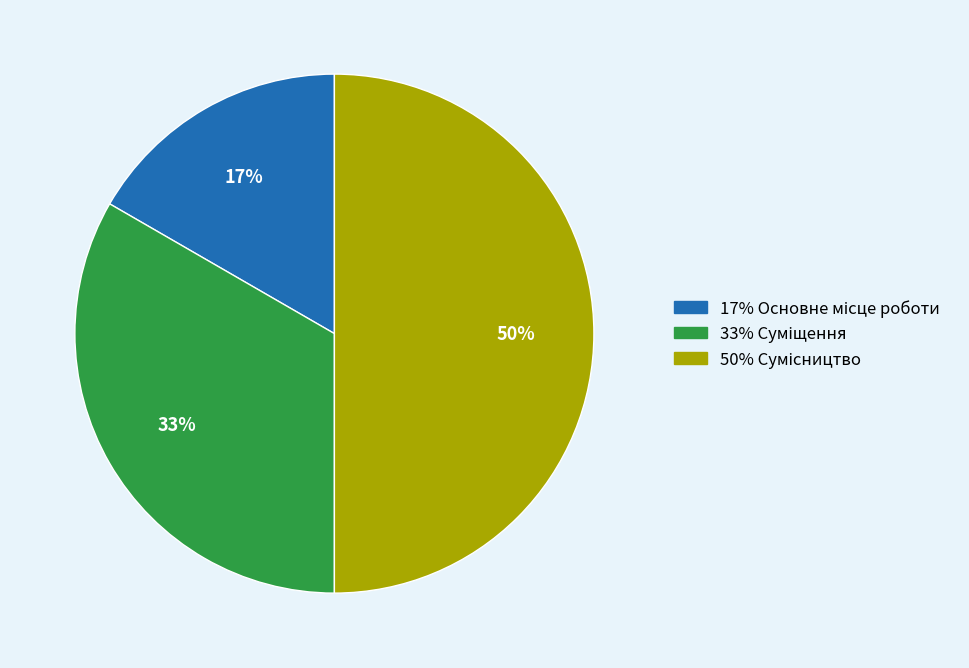

How many slices are in this pie chart?

3